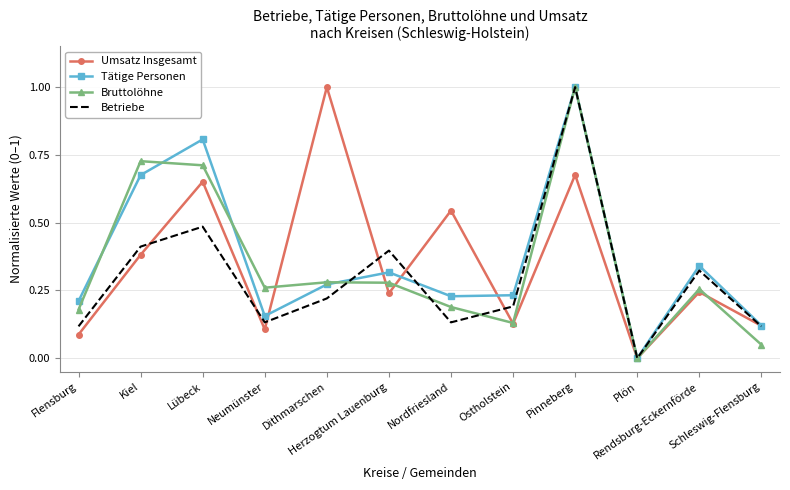

Which series has the largest total across all categories?

Tätige Personen